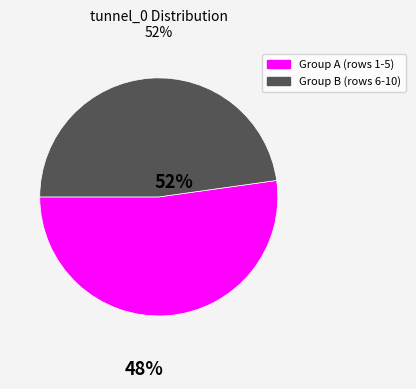

How many segments does this pie chart have?

2